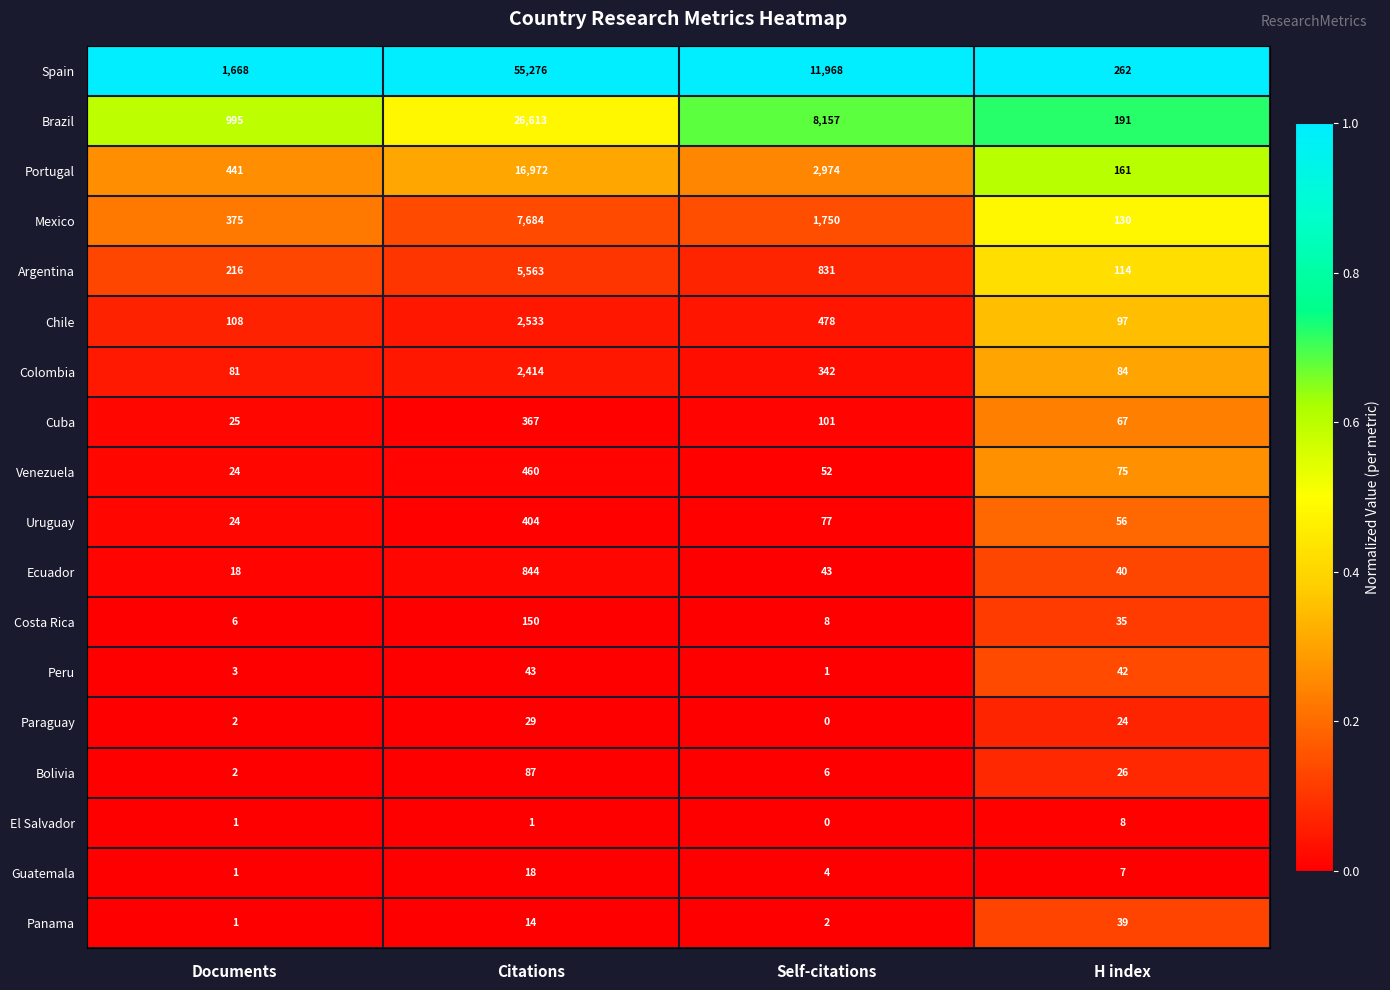

How many categories are shown in the chart?

4